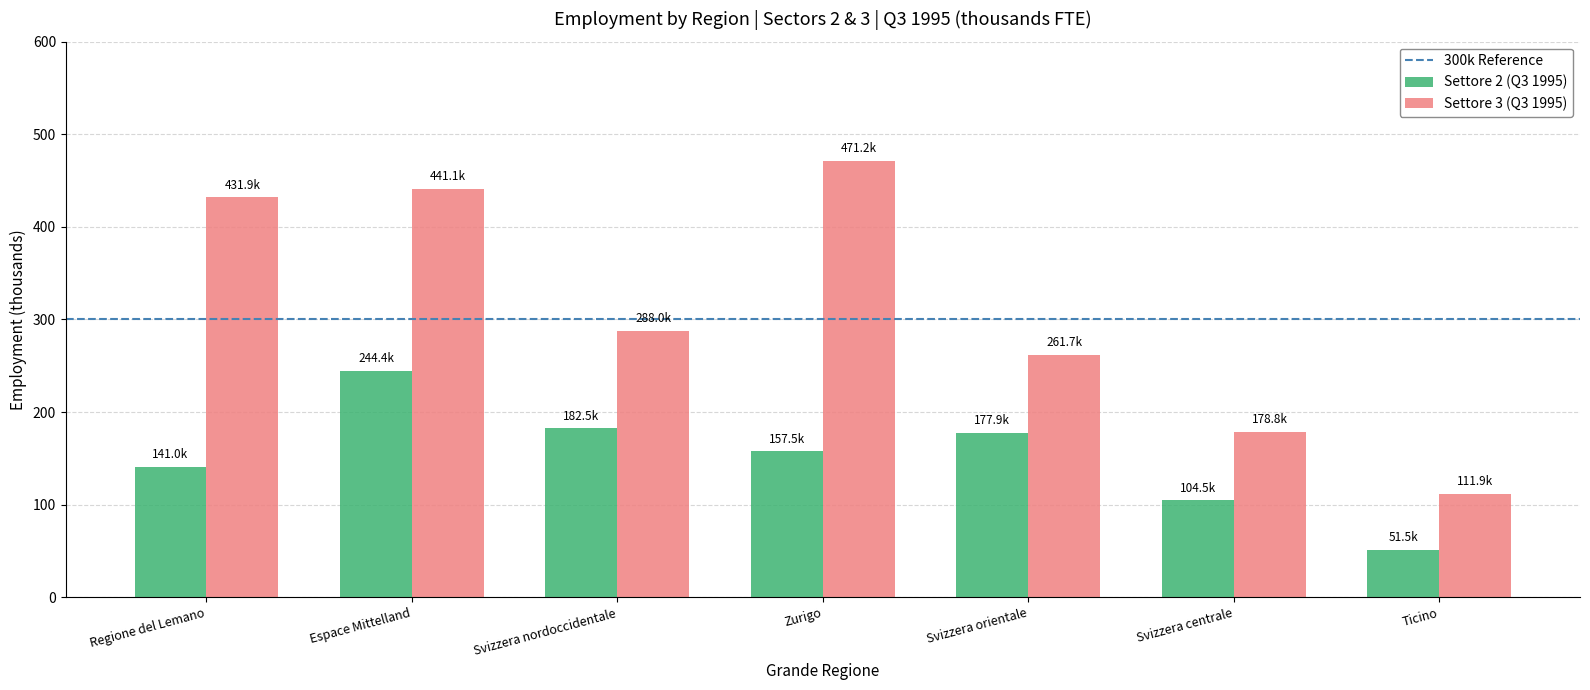

What is the difference between the second highest and second lowest values in the Settore 2 (Q3 1995) series?

78.0